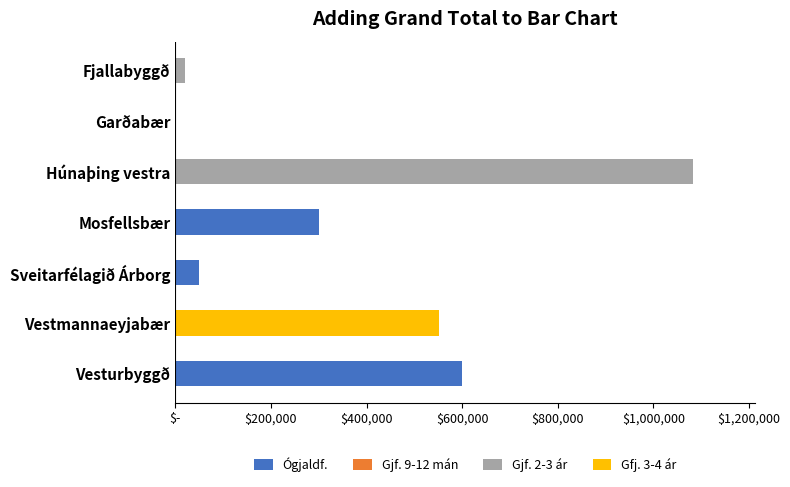

Are the bars horizontal?

Yes